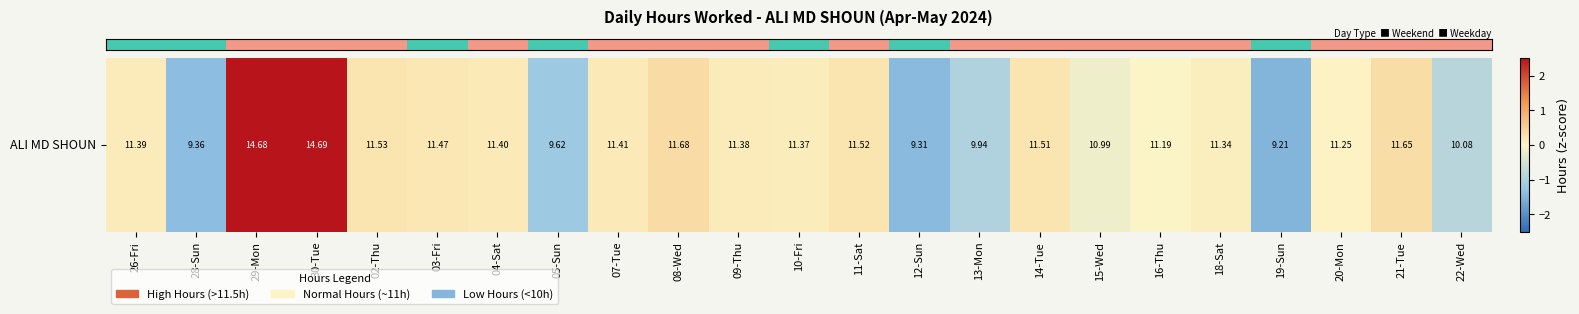

How many data points are less than 0?

8